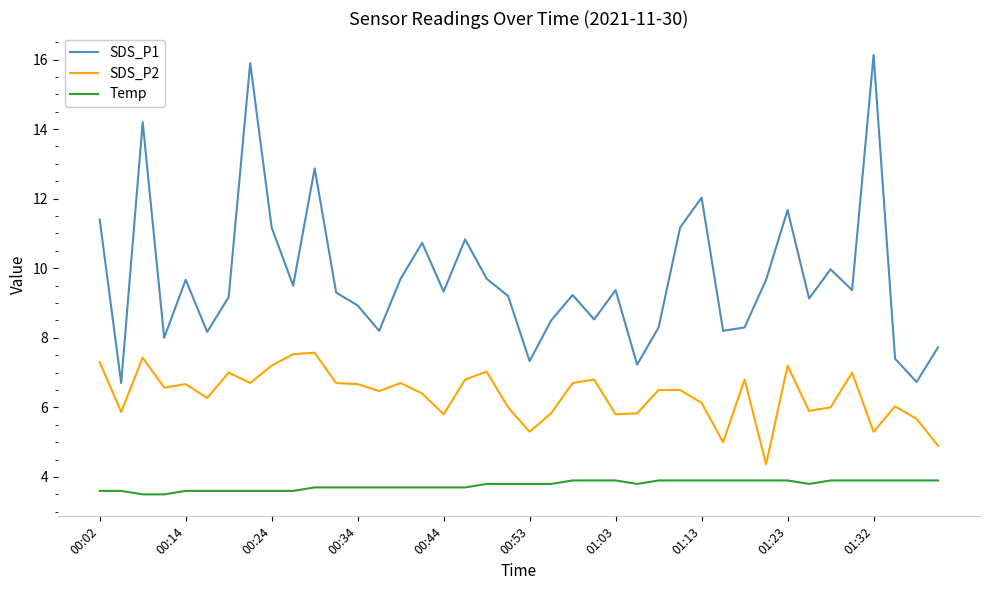

What is the lowest value of the SDS_P2 series?

4.4